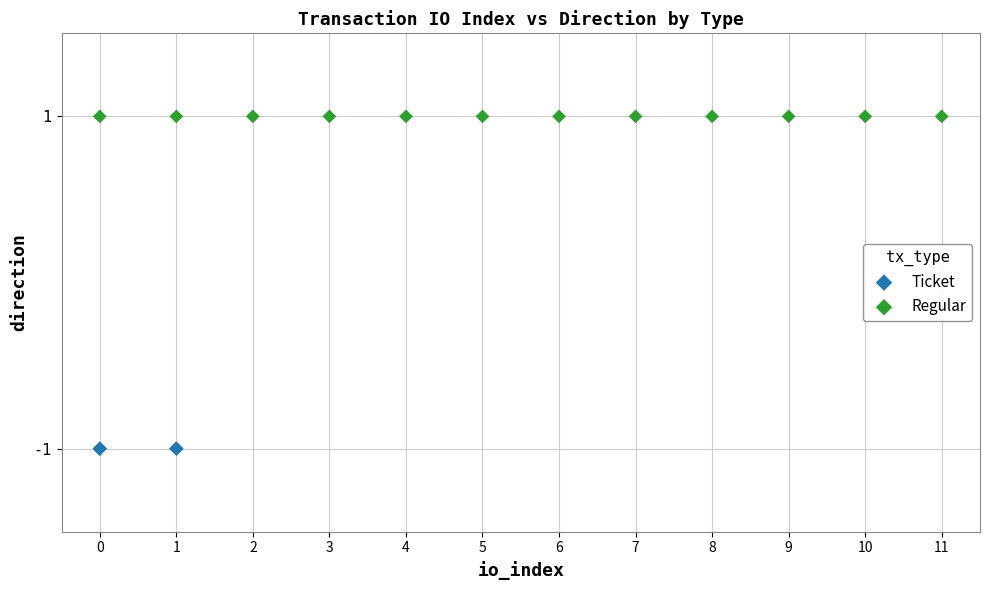

Which series reaches the minimum Y coordinate?

Ticket